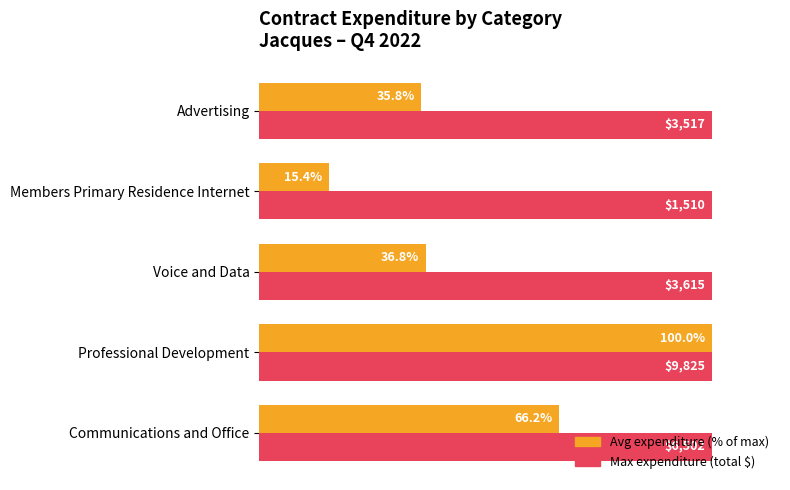

At which category is the sum across all series the highest?

Professional Development